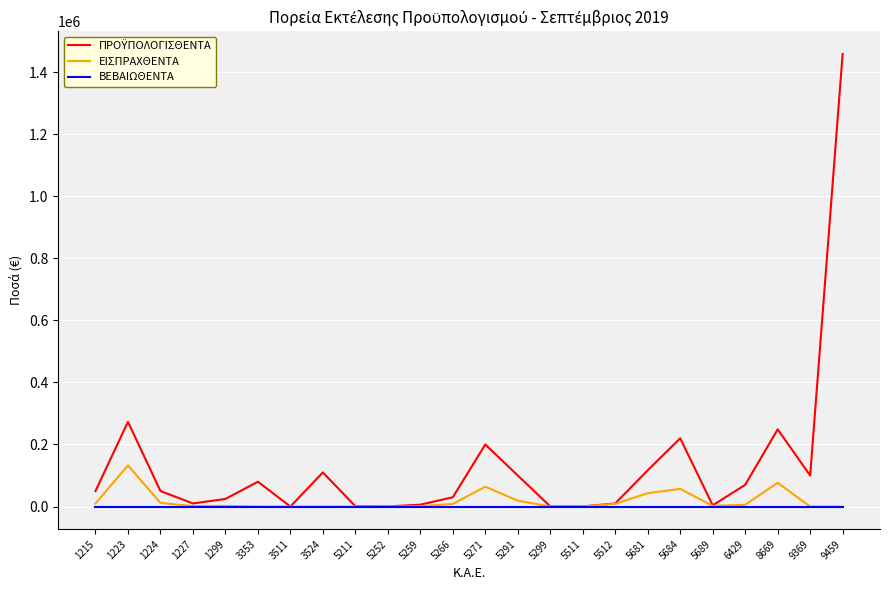

What is the greatest value displayed?

1458331.4